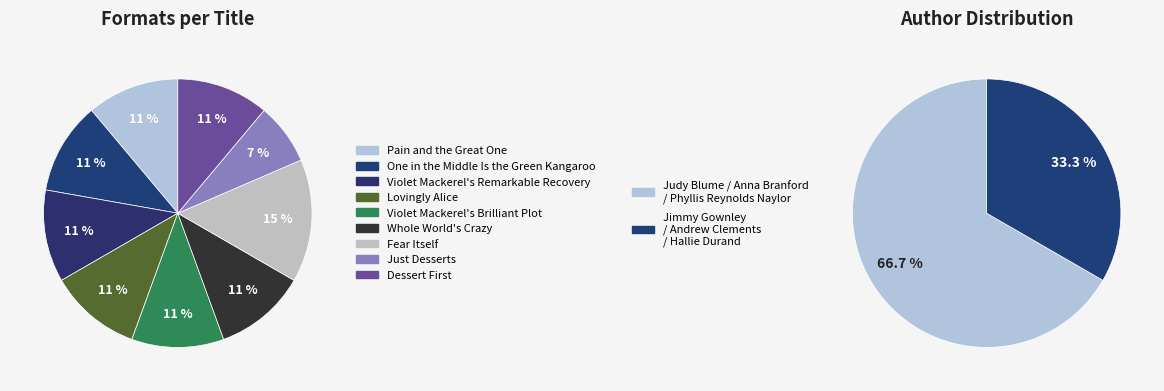

Which slice is the smallest?

Just Desserts